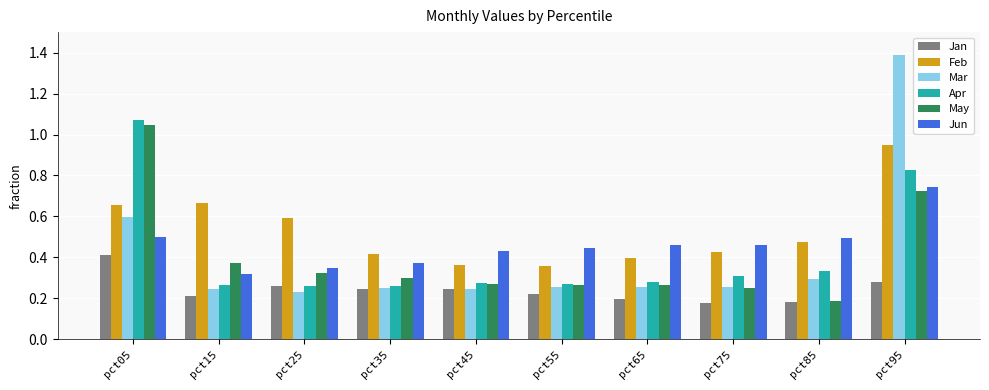

What is the maximum value shown in the chart?

1.4